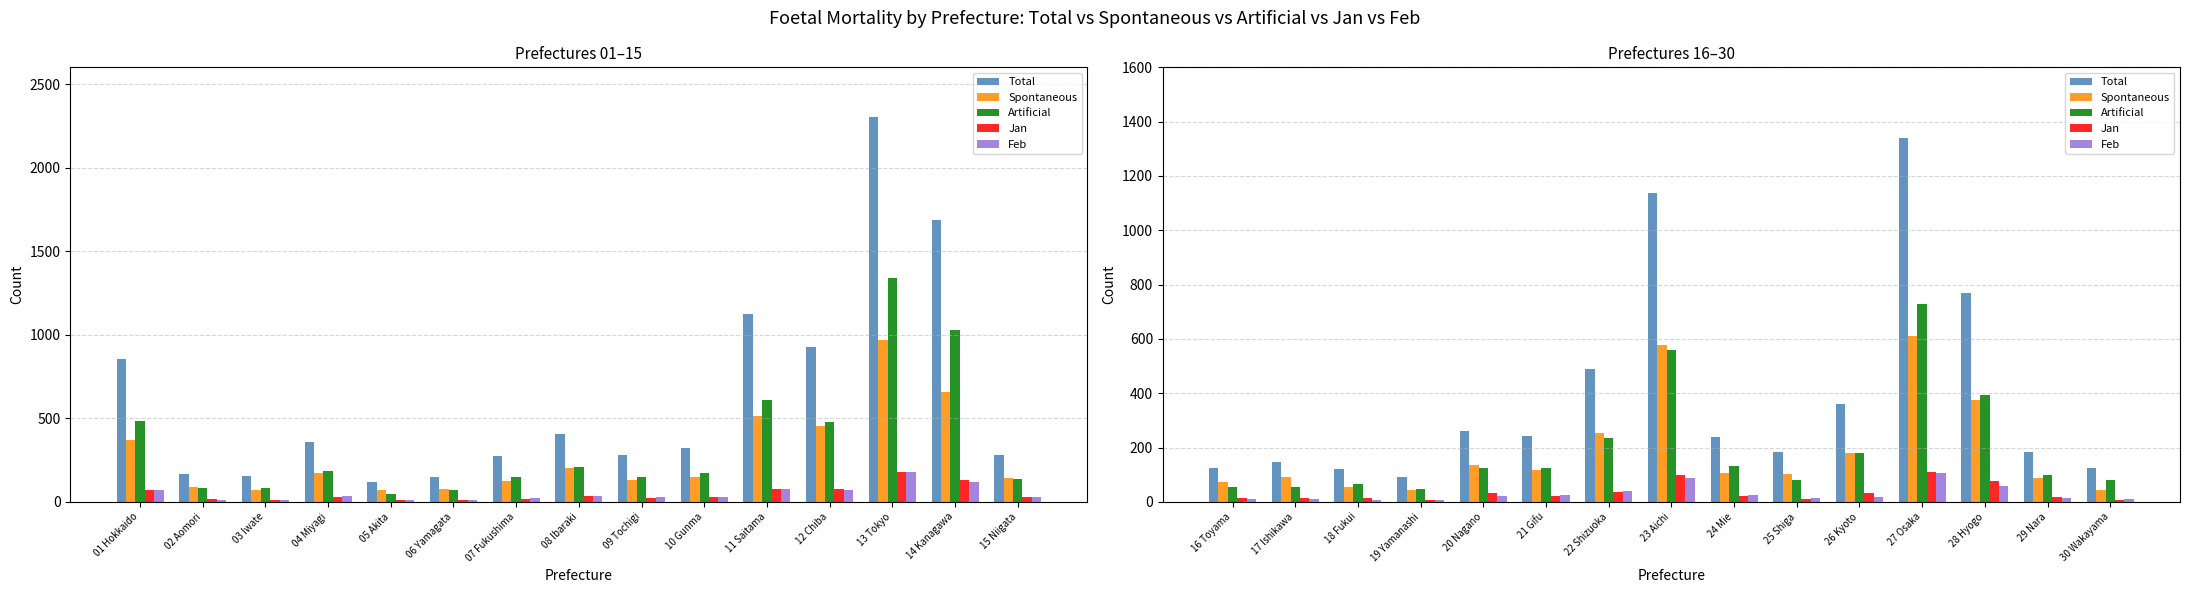

True or false: Spontaneous has a value of 21 at 30 Wakayama.

False